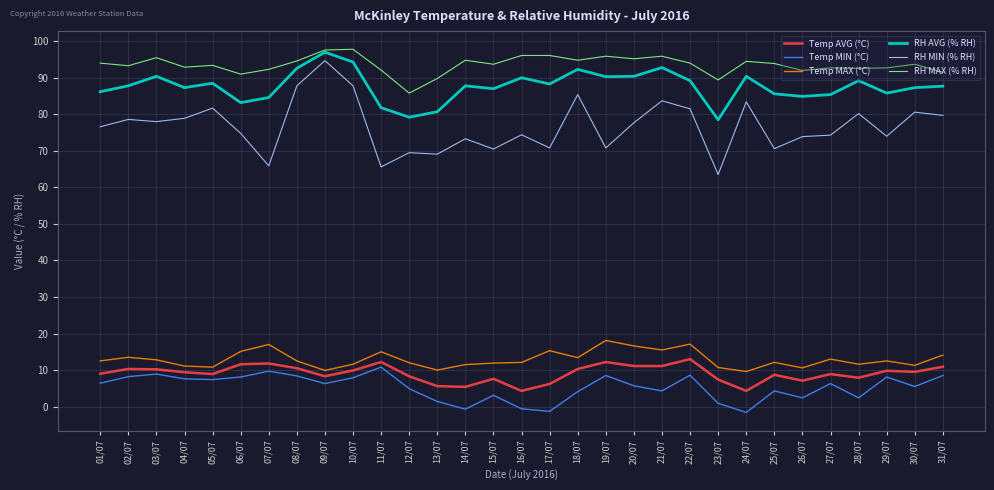

What is the highest value of the RH MIN (% RH) series?

94.7